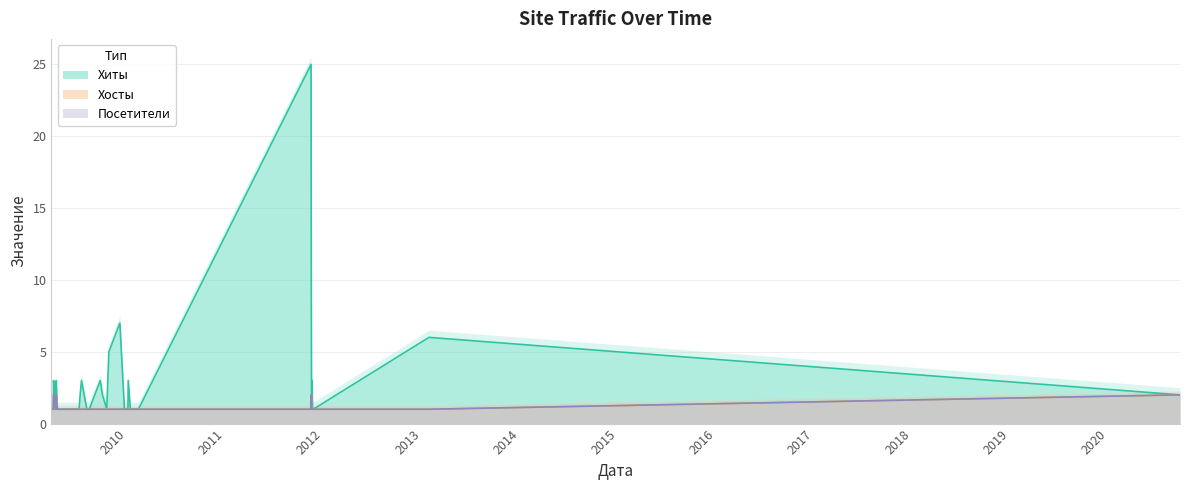

In Хиты, how many points are lower than both neighbors (excluding endpoints)?

3